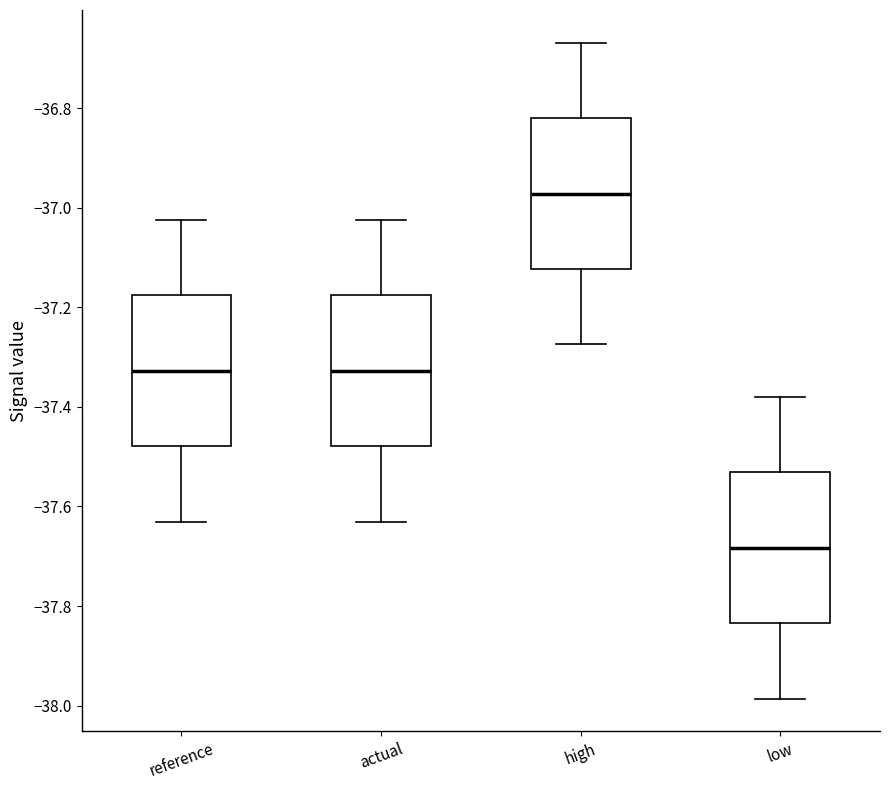

Reading left to right, read every box against the y-axis: the position of its median line, the range the box covers, and the ends of its whiskers. The values are not printed on the chart, so give them approximately, as read against the axis.

reference: median -37.32, box -37.48 to -37.18, whiskers -37.64 to -37.02
actual: median -37.32, box -37.48 to -37.18, whiskers -37.64 to -37.02
high: median -36.98, box -37.12 to -36.82, whiskers -37.28 to -36.66
low: median -37.68, box -37.84 to -37.54, whiskers -37.98 to -37.38